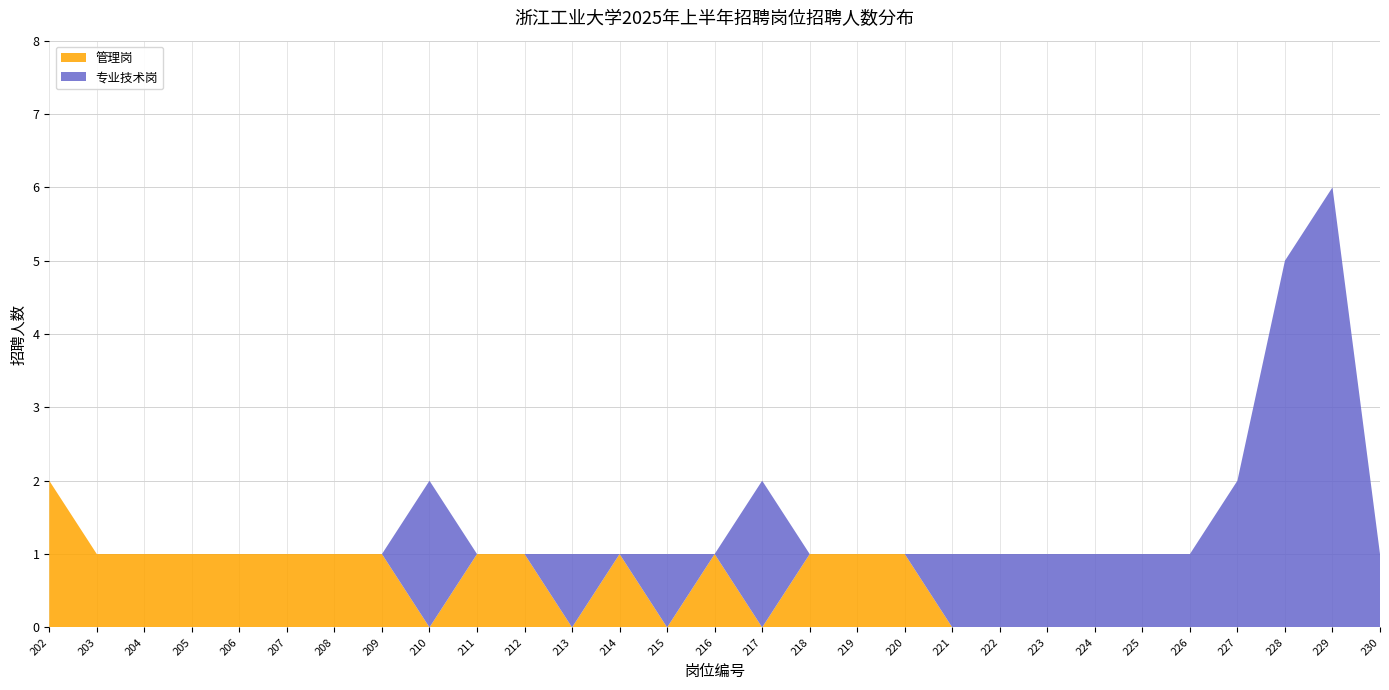

What is the total value across all series at 228?

5